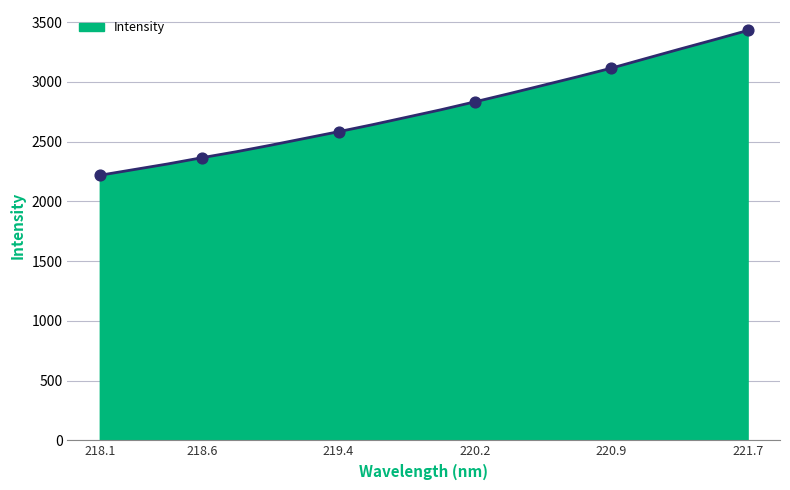

What is the smallest value displayed?

2217.8